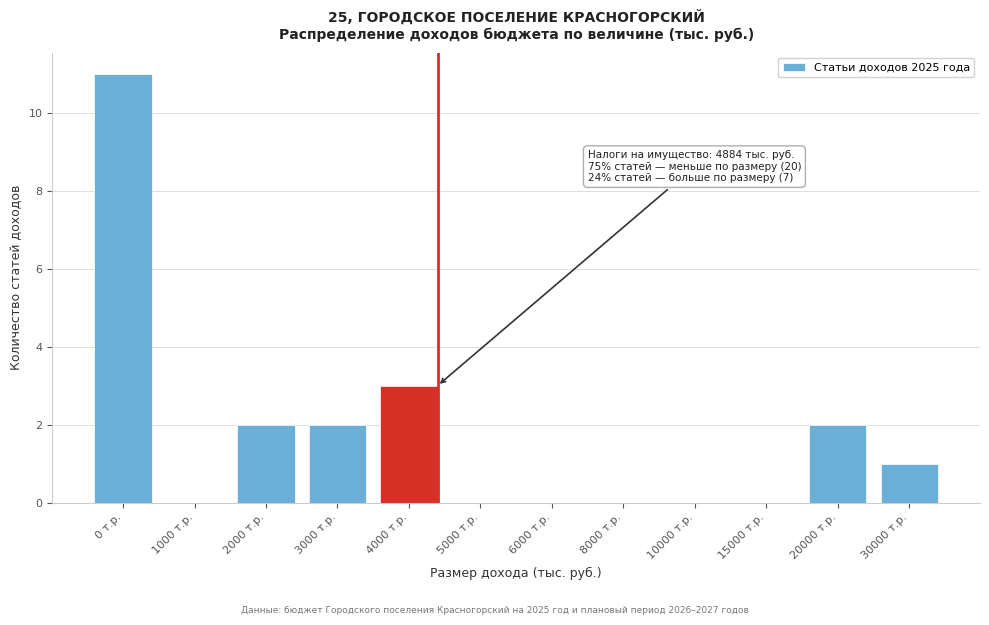

Reading left to right, extract all data points from this chart.

0 т.р.=11	1000 т.р.=0	2000 т.р.=2	3000 т.р.=2	4000 т.р.=3	5000 т.р.=0	6000 т.р.=0	8000 т.р.=0	10000 т.р.=0	15000 т.р.=0	20000 т.р.=2	30000 т.р.=1